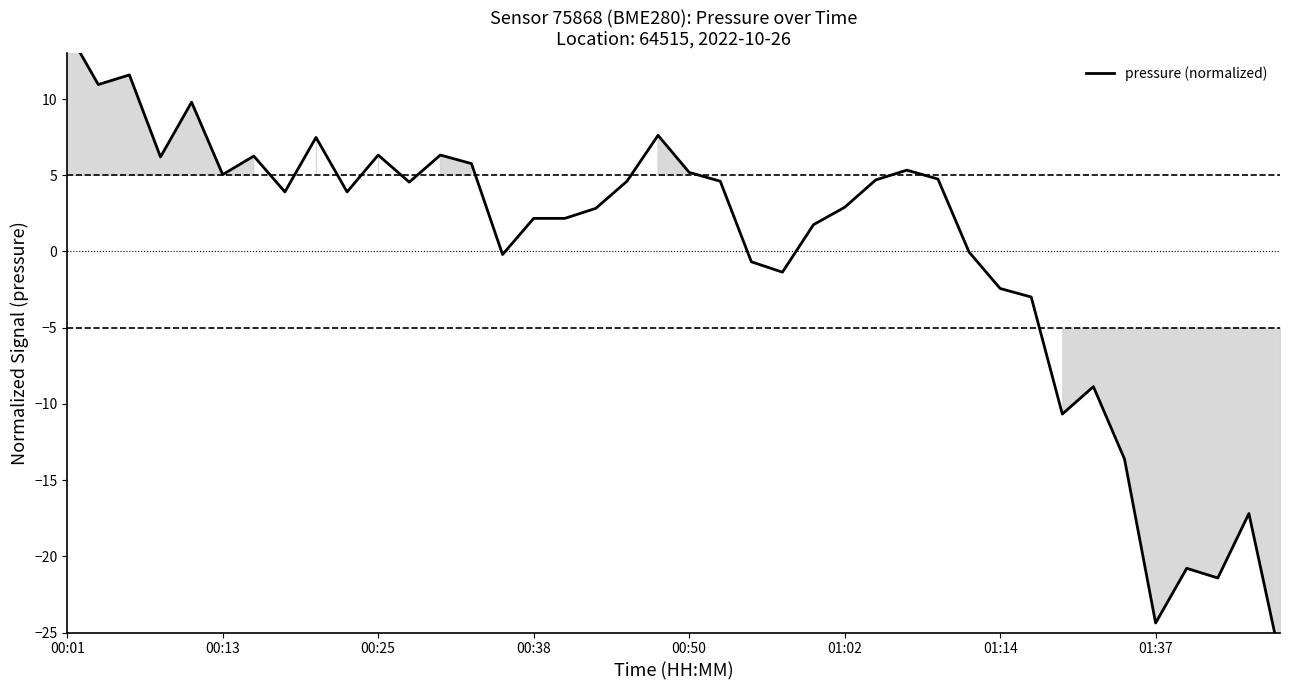

What is the value of the 20th point from the left?

7.6